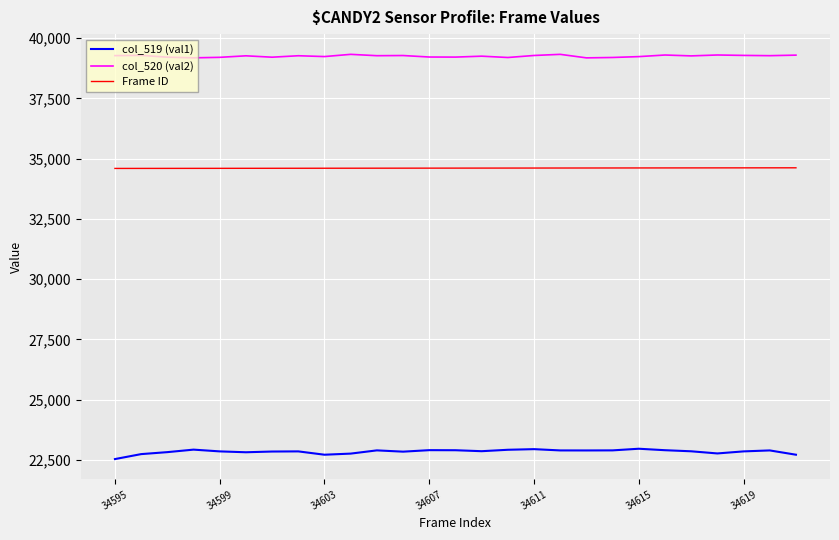

Rank the series by their maximum value, from highest to lowest.

col_520 (val2), Frame ID, col_519 (val1)